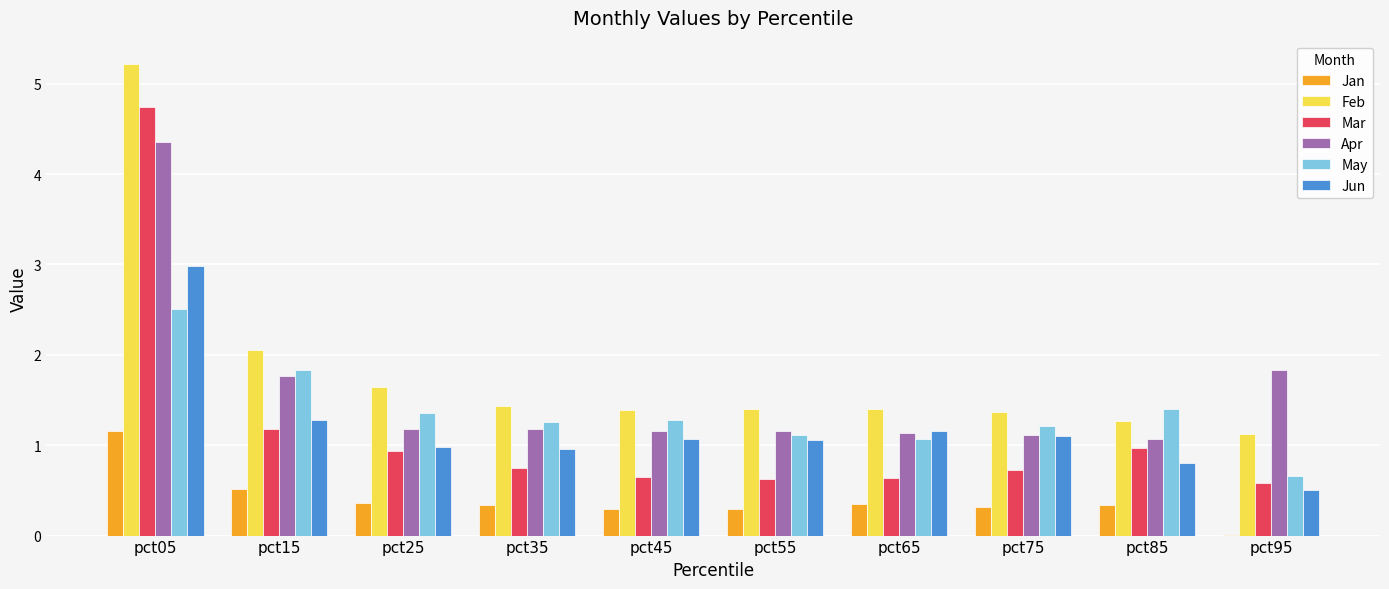

What is the total value across all series at pct65?

5.7